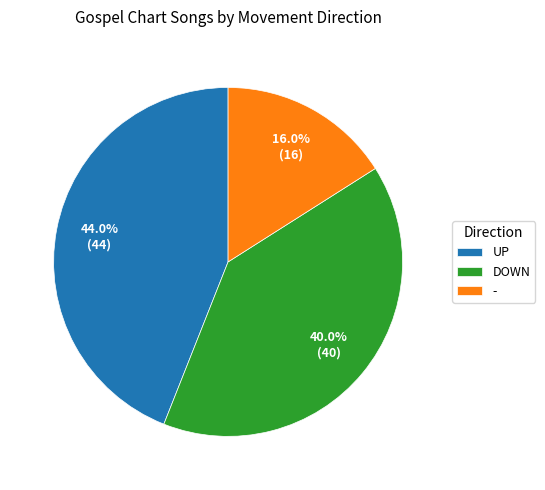

Is there a majority slice in this chart?

No